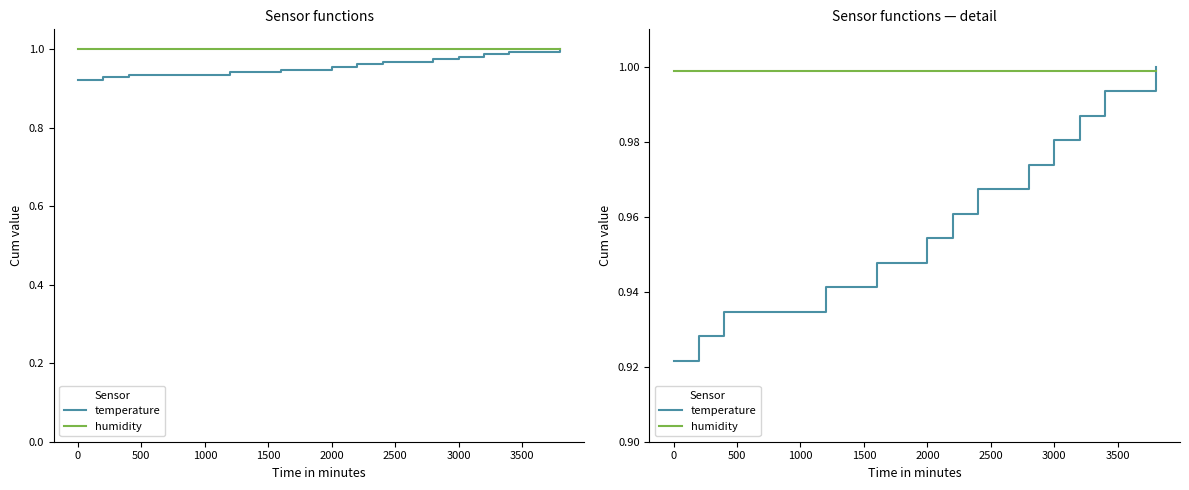

Does the chart have visible grid lines?

No